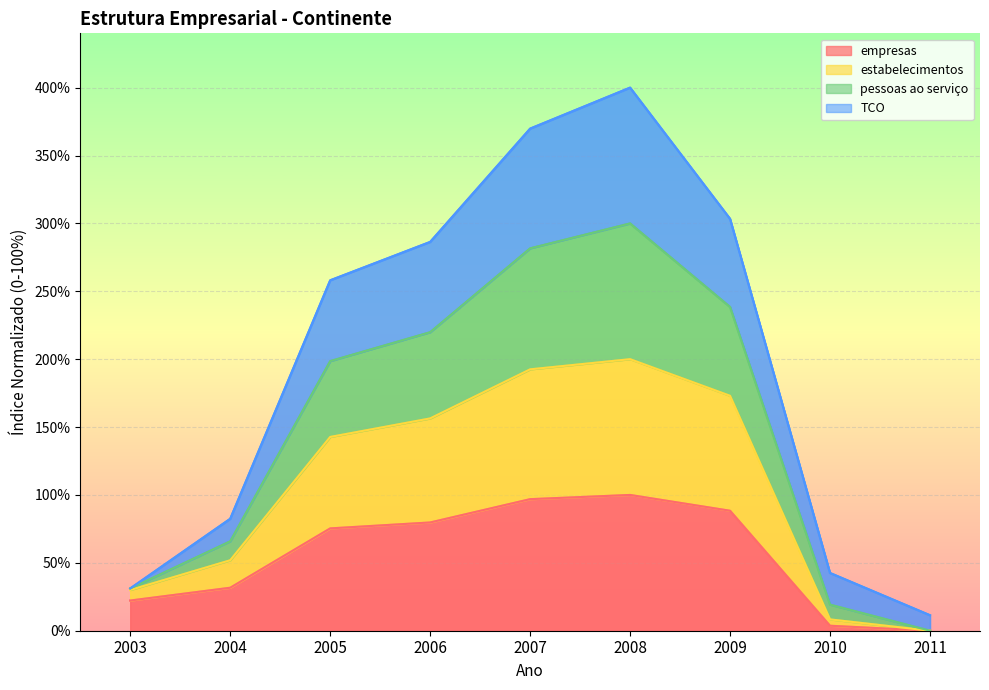

How many lines are shown in the chart?

4